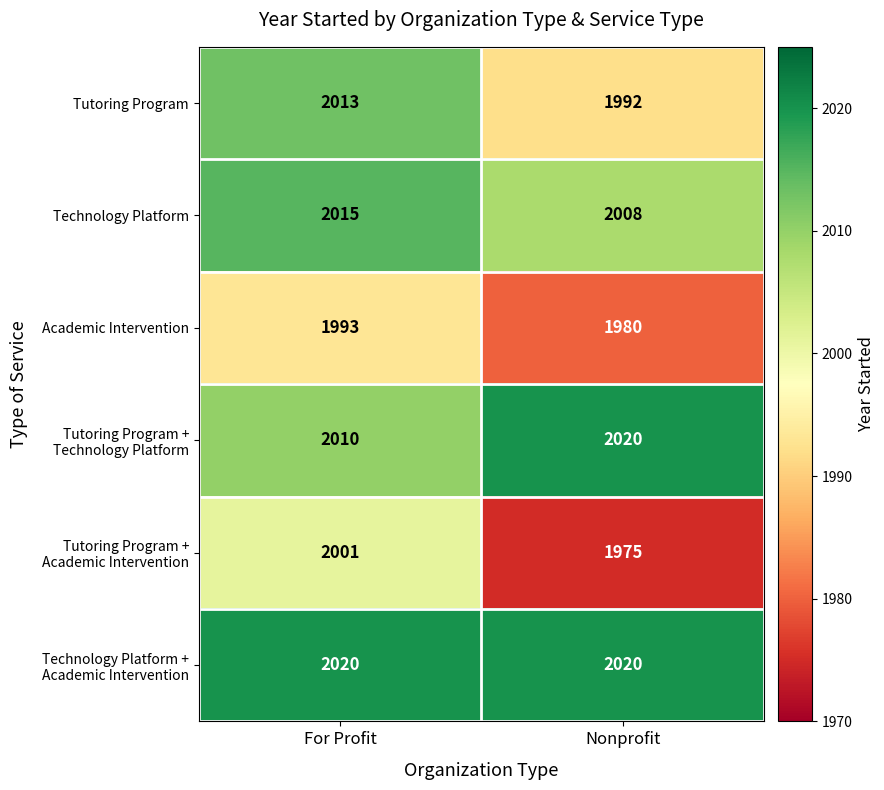

At which category does the chart reach its minimum across all series?

Nonprofit